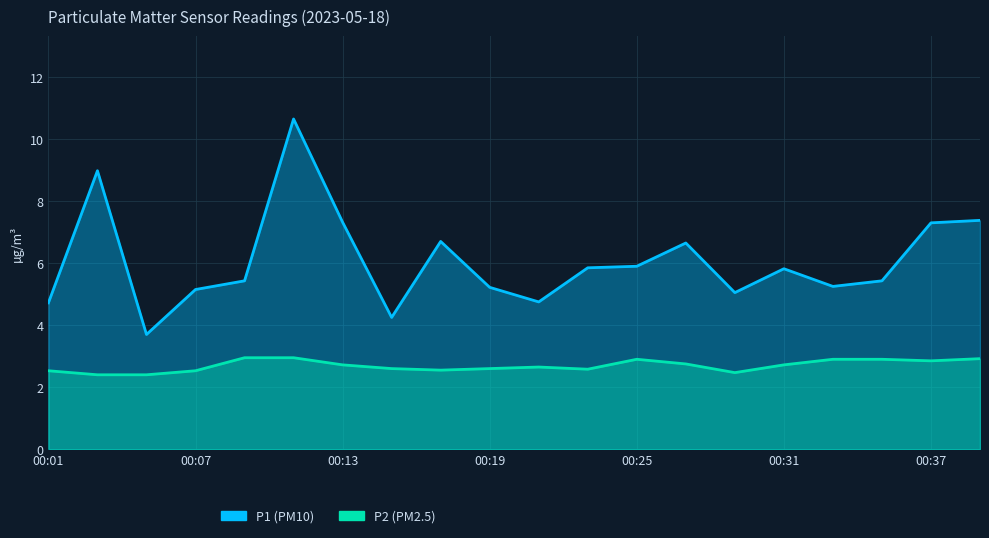

In P2, how many points are higher than both neighbors (excluding endpoints)?

2